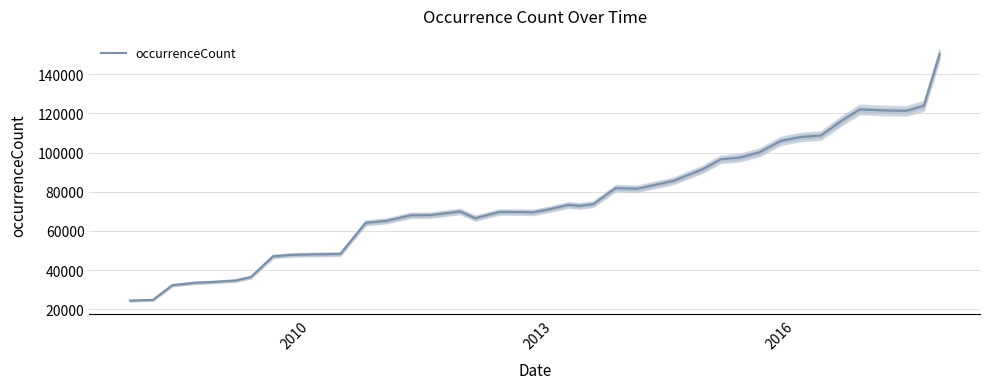

What is the lowest value of the occurrenceCount series?

24381